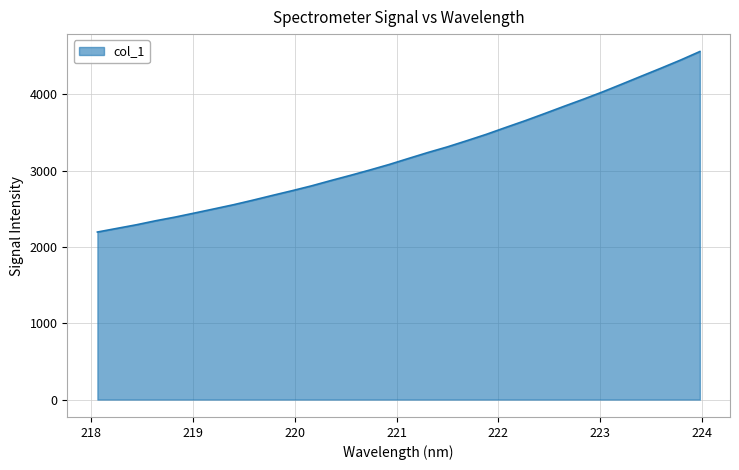

What is the maximum value shown in the chart?

4560.4